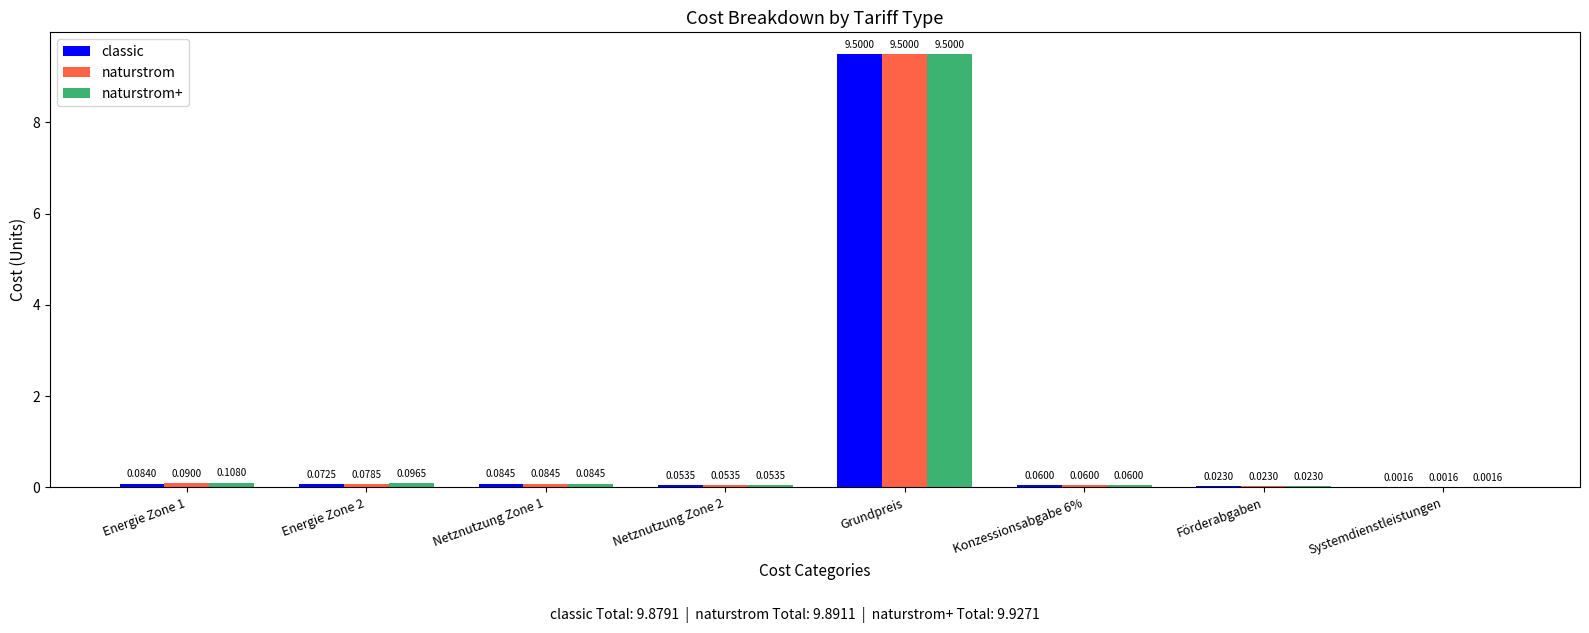

Which label corresponds to the largest value in the chart?

Grundpreis